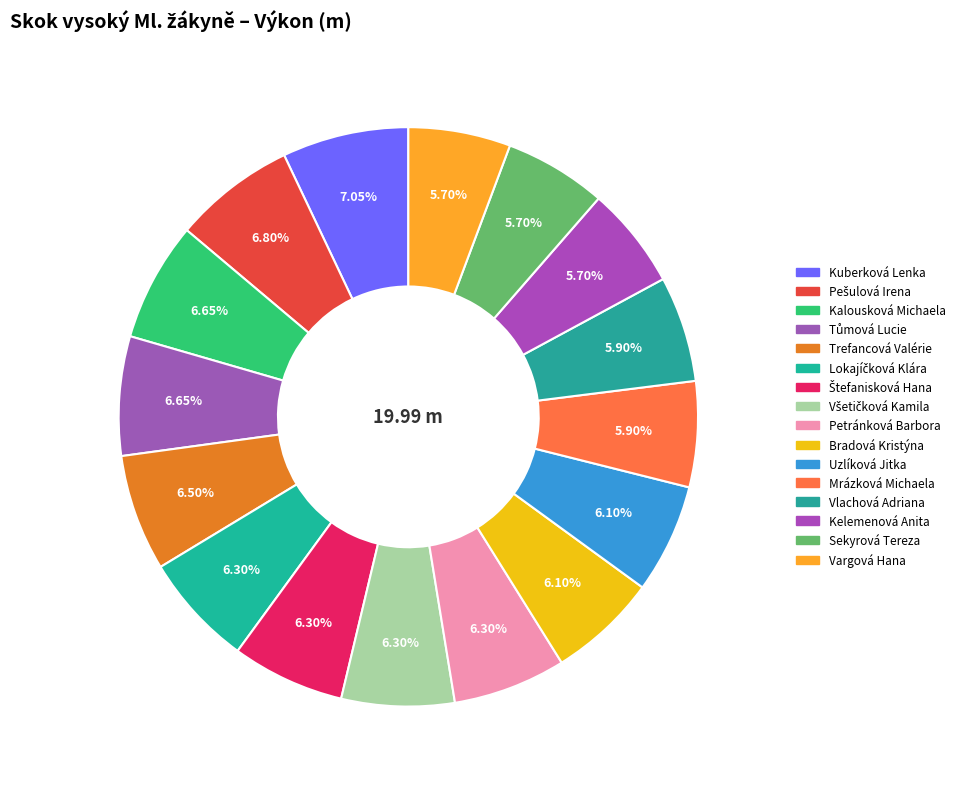

How many slices are in this pie chart?

16